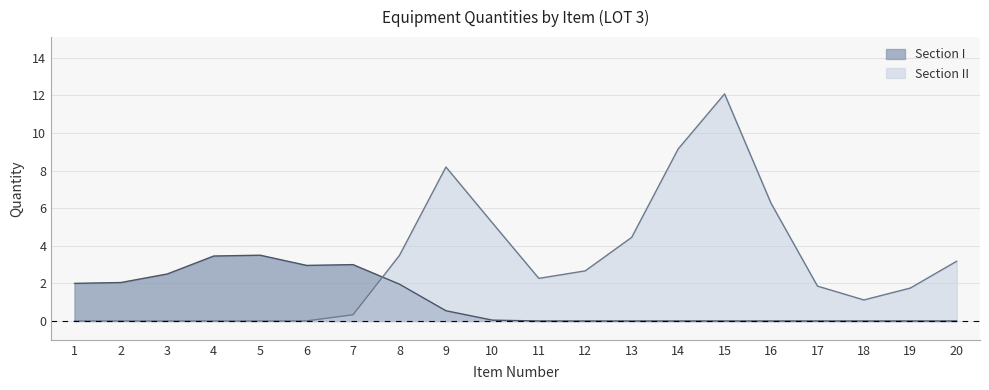

Which series has the largest range (max minus min)?

Section II